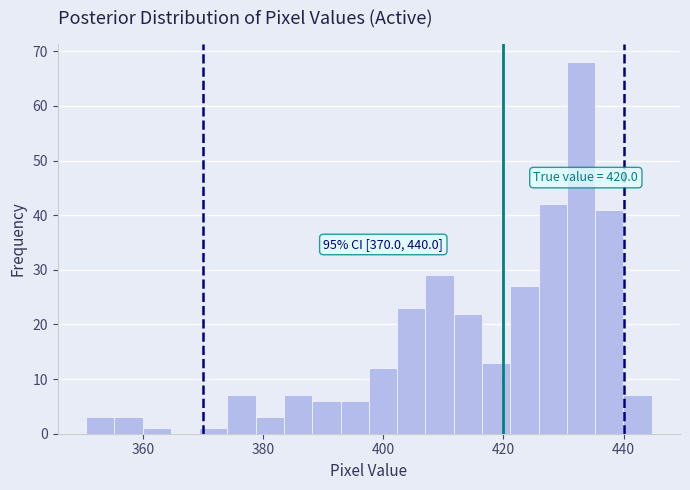

Around what value on the x-axis is the tallest bar? Give the approximate position of its centre, as read against the axis.

432